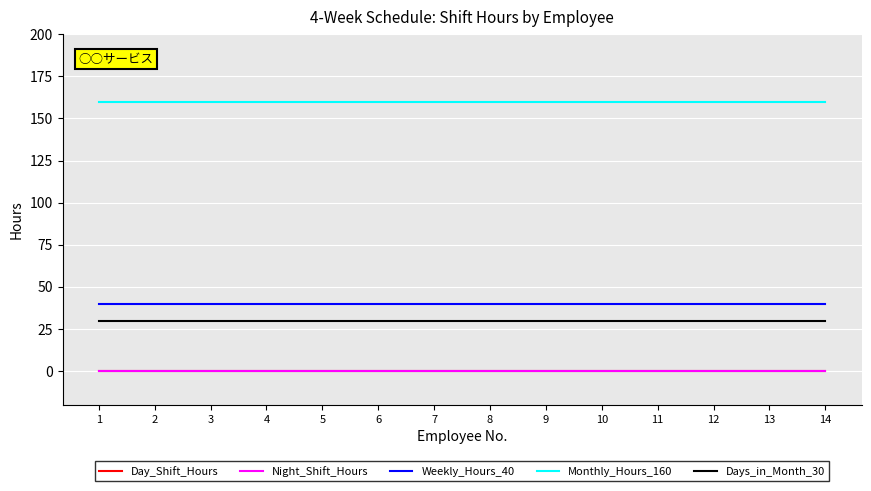

True or false: Day_Shift_Hours has more than 0 interior local peaks.

False